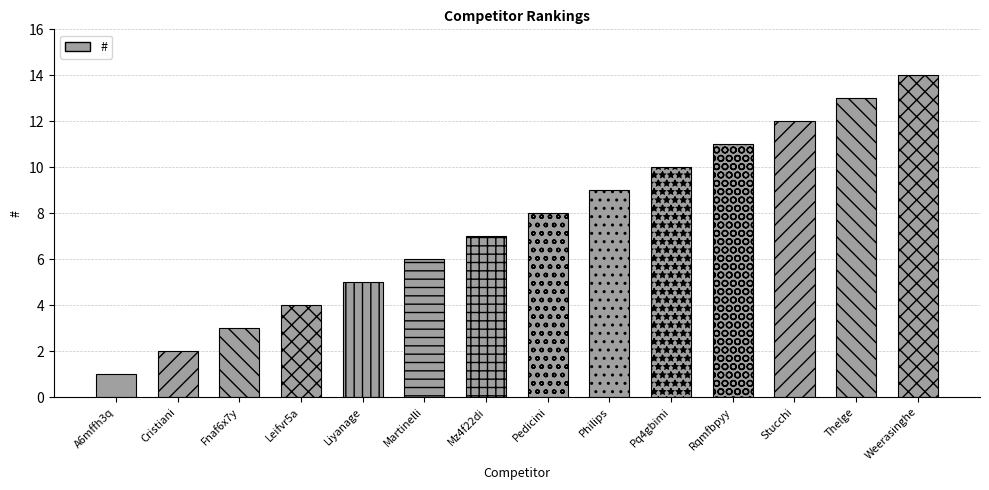

What is the change in value from Fnaf6x7y to Philips?

+6